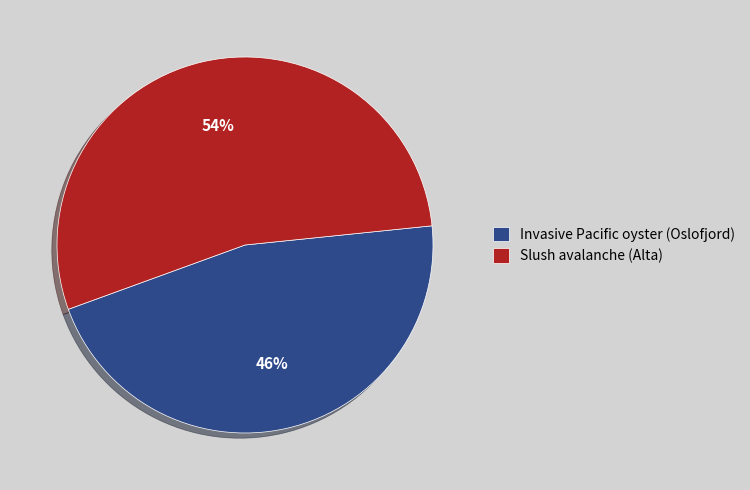

Rank the categories by value from lowest to highest.

Invasive Pacific oyster (Oslofjord), Slush avalanche (Alta)